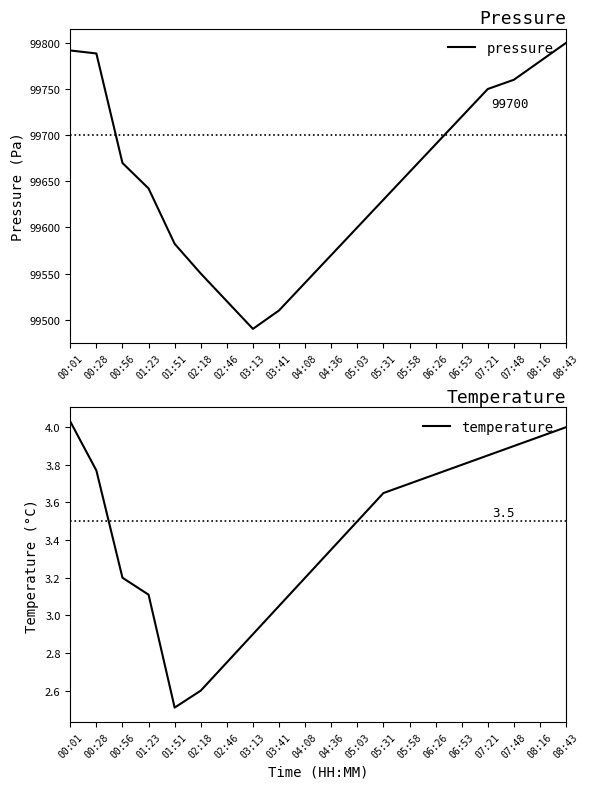

Reading right to left, extract all data points from this chart.

pressure: 08:43=99800.0	08:16=99780.0	07:48=99760.0	07:21=99750.0	06:53=99720.0	06:26=99690.0	05:58=99660.0	05:31=99630.0	05:03=99600.0	04:36=99570.0	04:08=99540.0	03:41=99510.0	03:13=99490.0	02:46=99520.0	02:18=99550.0	01:51=99582.2	01:23=99642.2	00:56=99669.8	00:28=99788.5	00:01=99791.8
temperature: 08:43=4.0	08:16=4.0	07:48=3.9	07:21=3.9	06:53=3.8	06:26=3.8	05:58=3.7	05:31=3.6	05:03=3.5	04:36=3.4	04:08=3.2	03:41=3.0	03:13=2.9	02:46=2.8	02:18=2.6	01:51=2.5	01:23=3.1	00:56=3.2	00:28=3.8	00:01=4.0